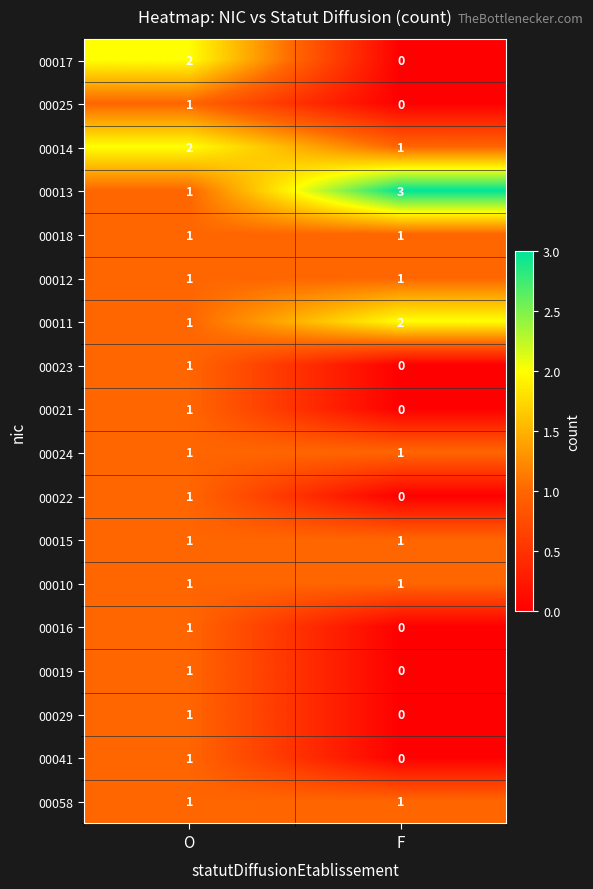

At which category is the sum across all series the highest?

O